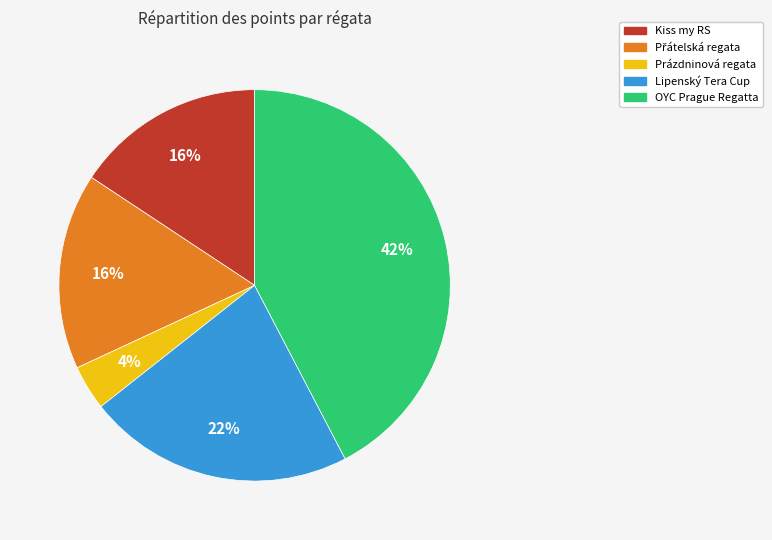

Which category has the smallest portion of the pie?

Prázdninová regata